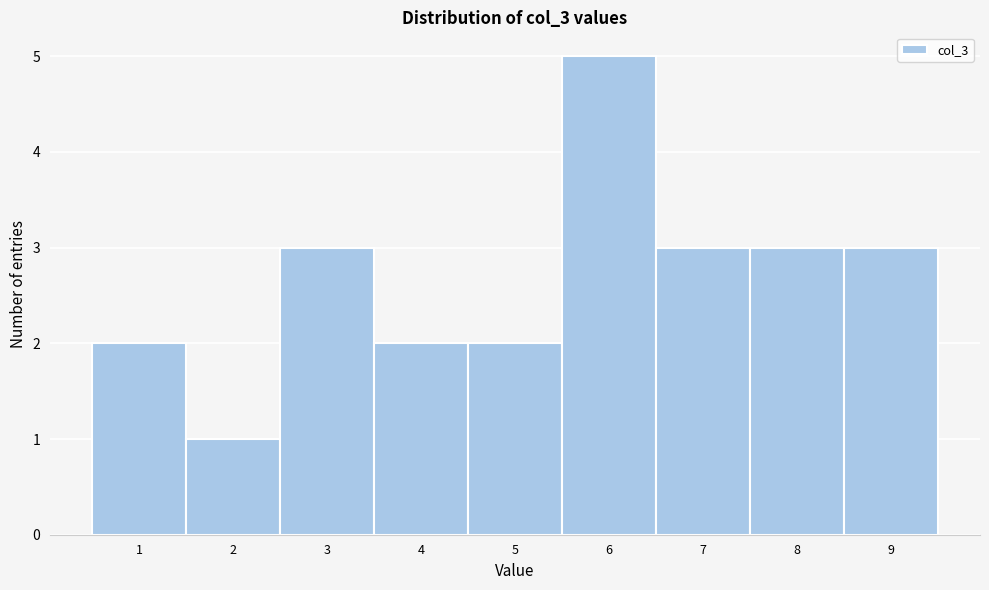

Reading left to right, transcribe this chart: for each bar, give the range it covers on the x-axis and its height. The values are not printed on the chart, so give them approximately, as read against the axis.

0.5 to 1.5: 2
1.5 to 2.5: 1
2.5 to 3.5: 3
3.5 to 4.5: 2
4.5 to 5.5: 2
5.5 to 6.5: 5
6.5 to 7.5: 3
7.5 to 8.5: 3
8.5 to 9.5: 3